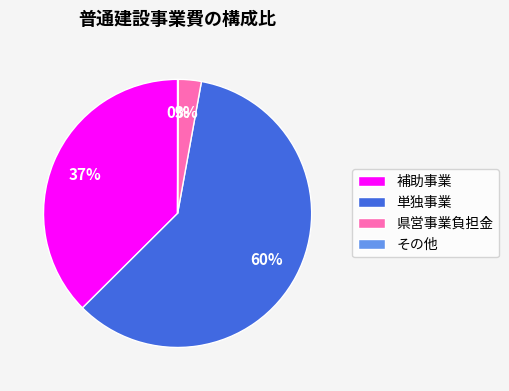

To the nearest percent, what portion does 県営事業負担金 represent?

3%